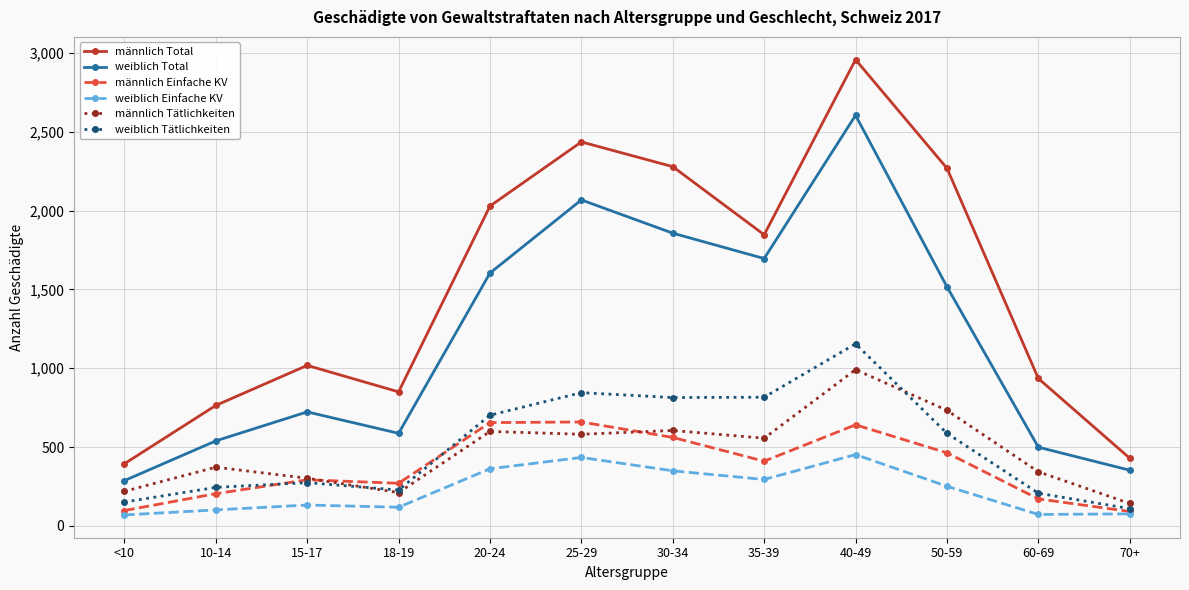

At which label does weiblich Tätlichkeiten first exceed 587?

20-24